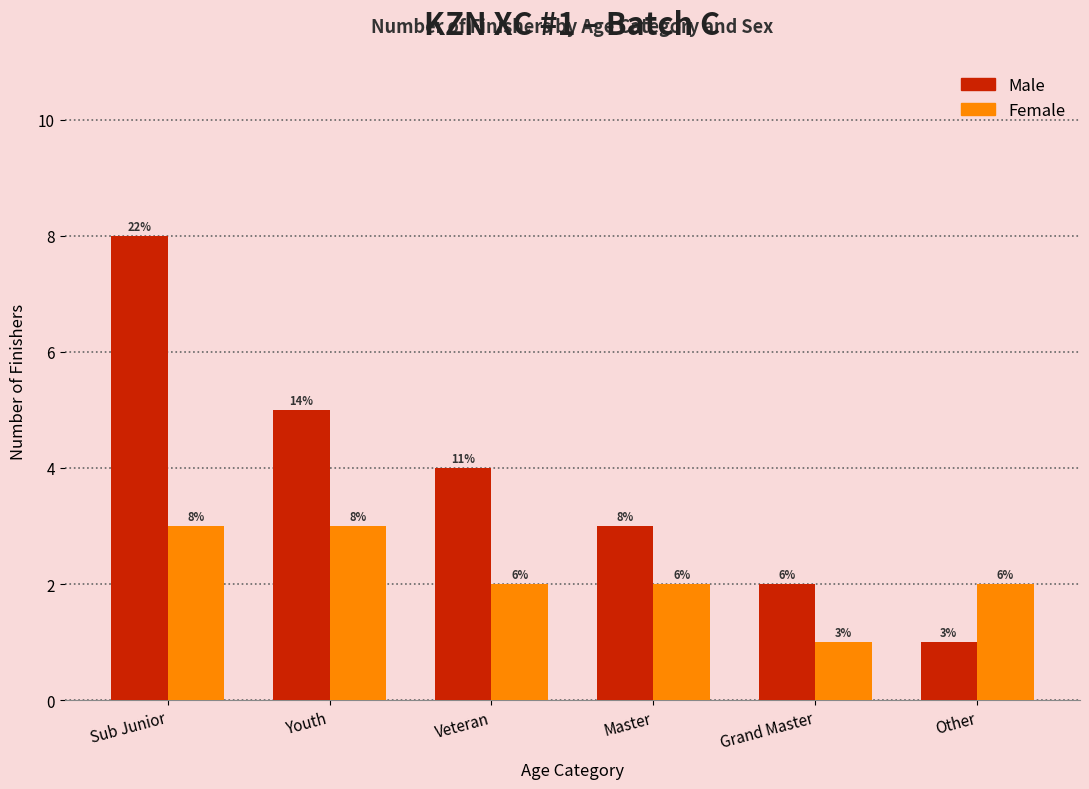

Which series has the largest total across all categories?

Male